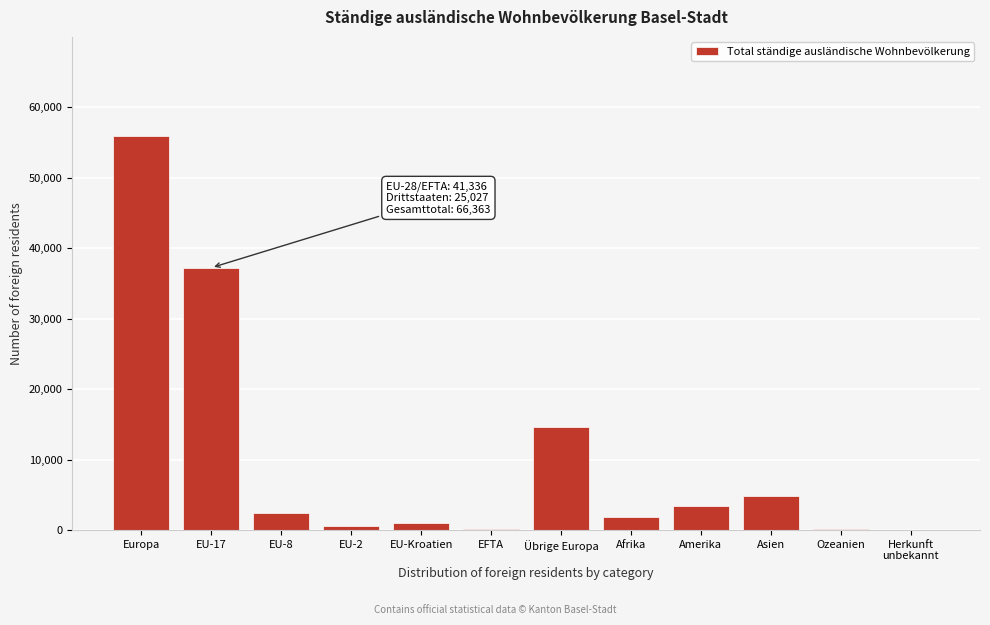

True or false: the data shows 1826 at Afrika.

True